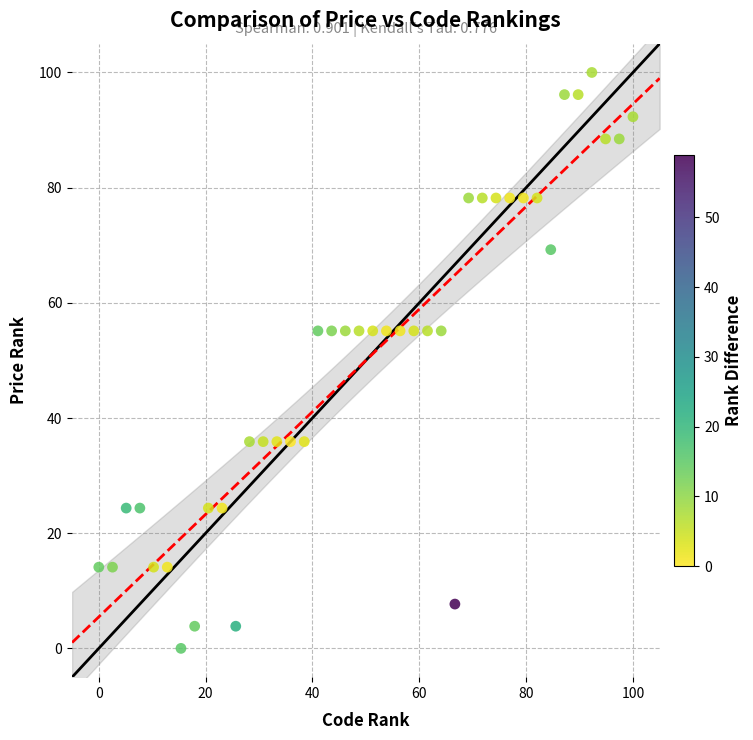

What is the range of X values (max minus min)?

100.0